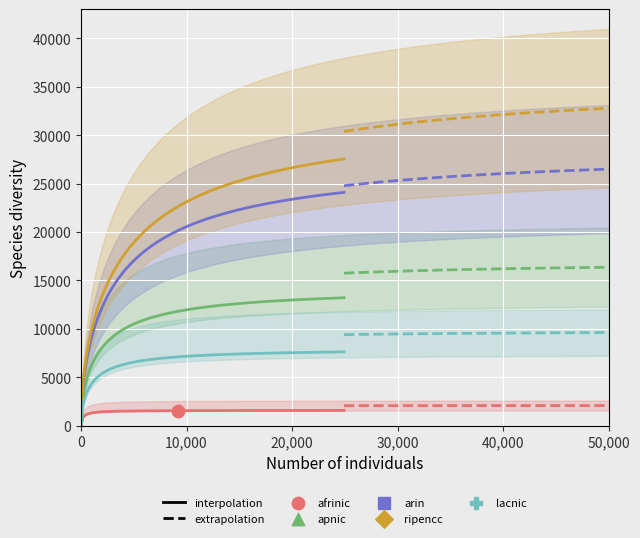

Which series contains the highest Y value?

ripencc